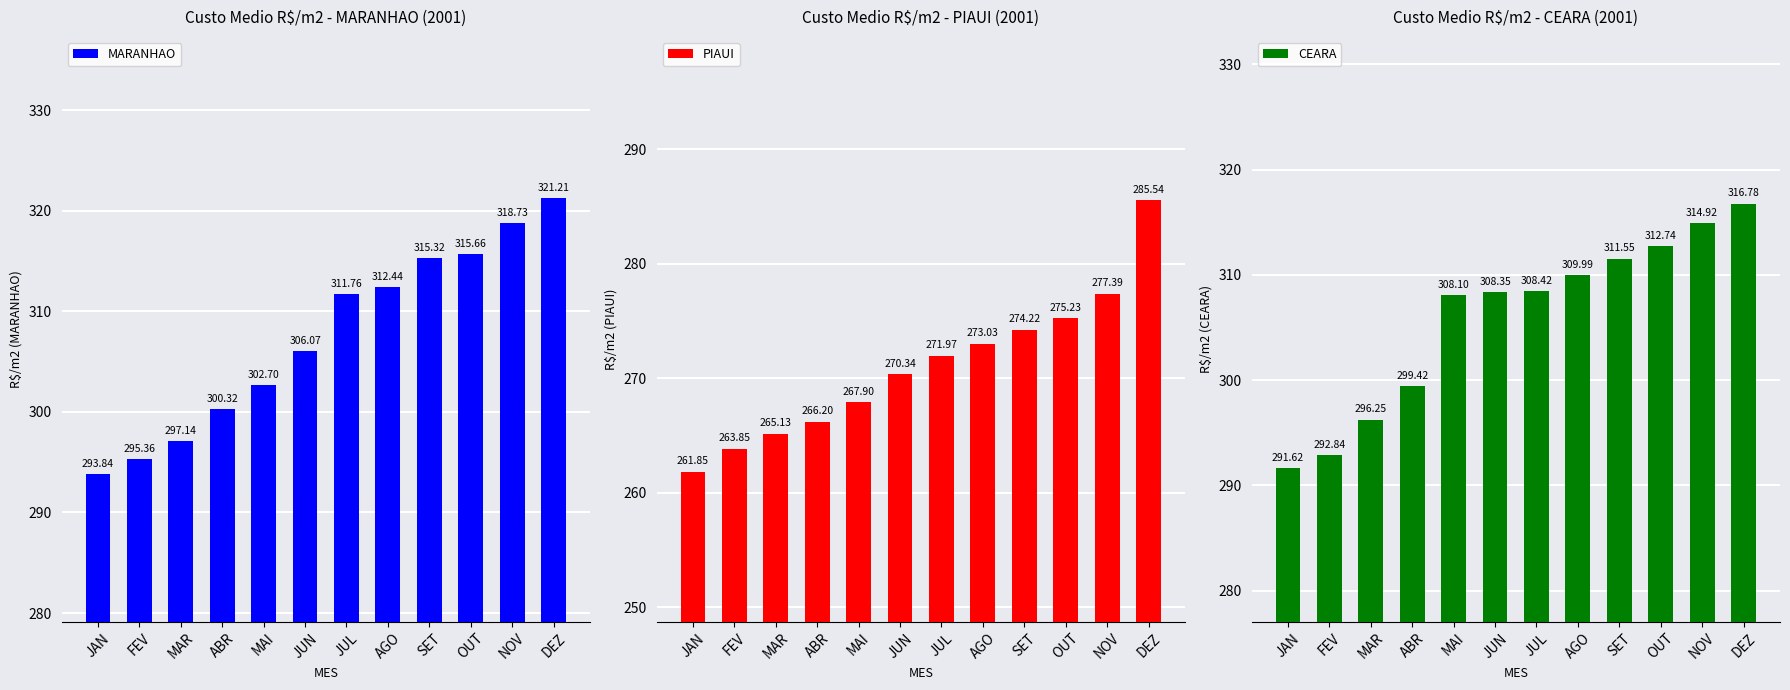

Reading right to left, transcribe all the data shown in this chart.

MARANHAO: DEZ=321.2	NOV=318.7	OUT=315.7	SET=315.3	AGO=312.4	JUL=311.8	JUN=306.1	MAI=302.7	ABR=300.3	MAR=297.1	FEV=295.4	JAN=293.8
PIAUI: DEZ=285.5	NOV=277.4	OUT=275.2	SET=274.2	AGO=273.0	JUL=272.0	JUN=270.3	MAI=267.9	ABR=266.2	MAR=265.1	FEV=263.9	JAN=261.9
CEARA: DEZ=316.8	NOV=314.9	OUT=312.7	SET=311.6	AGO=310.0	JUL=308.4	JUN=308.4	MAI=308.1	ABR=299.4	MAR=296.2	FEV=292.8	JAN=291.6